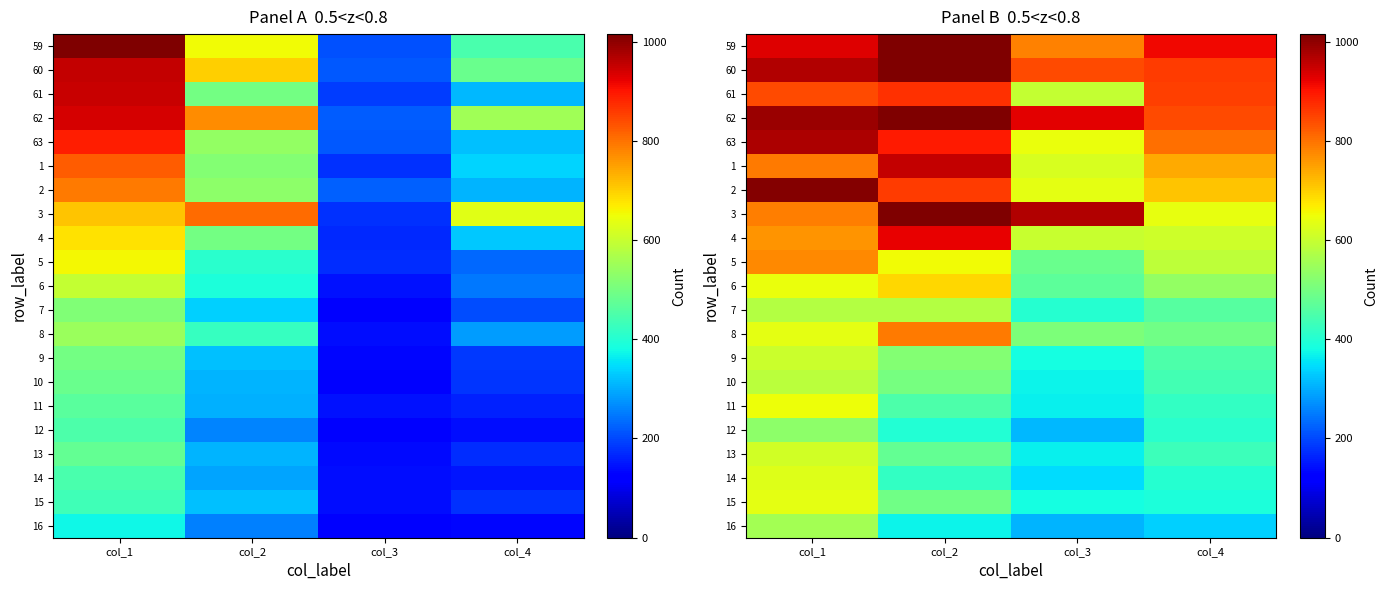

What is the sum of all 2 values?

3211.8